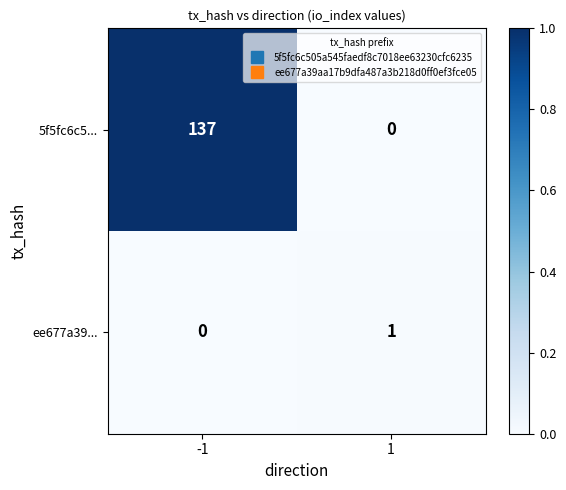

Which series changed the most between -1 and 1?

5f5fc6c5...